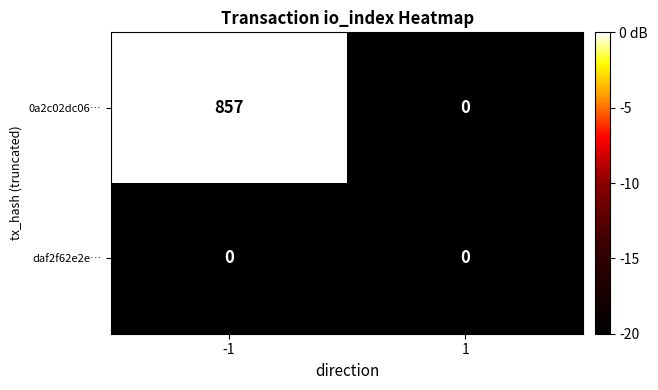

What is the difference between the maximum and minimum values in the 0a2c02dc06… series?

857